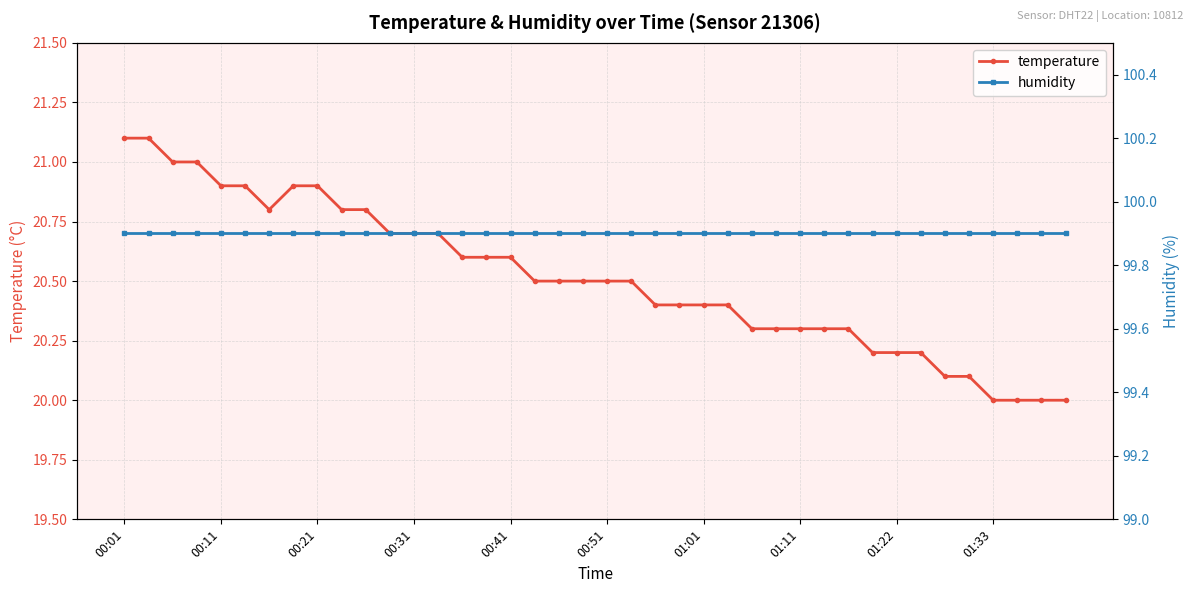

In temperature, how many points are lower than both neighbors (excluding endpoints)?

1